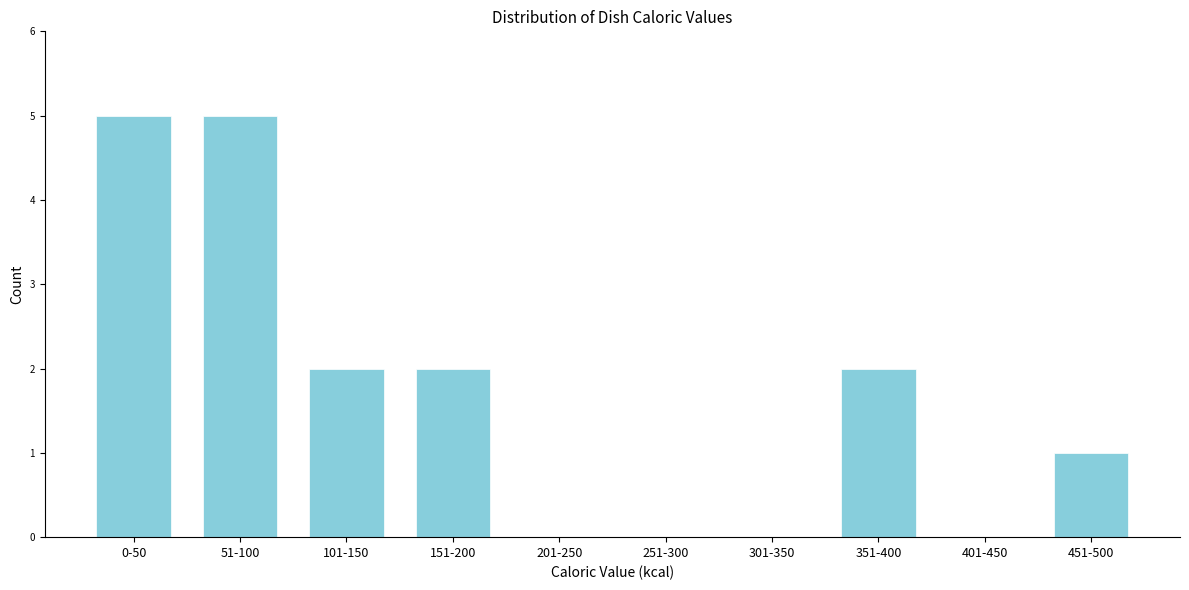

Reading right to left, transcribe all the data shown in this chart.

451-500=1	401-450=0	351-400=2	301-350=0	251-300=0	201-250=0	151-200=2	101-150=2	51-100=5	0-50=5